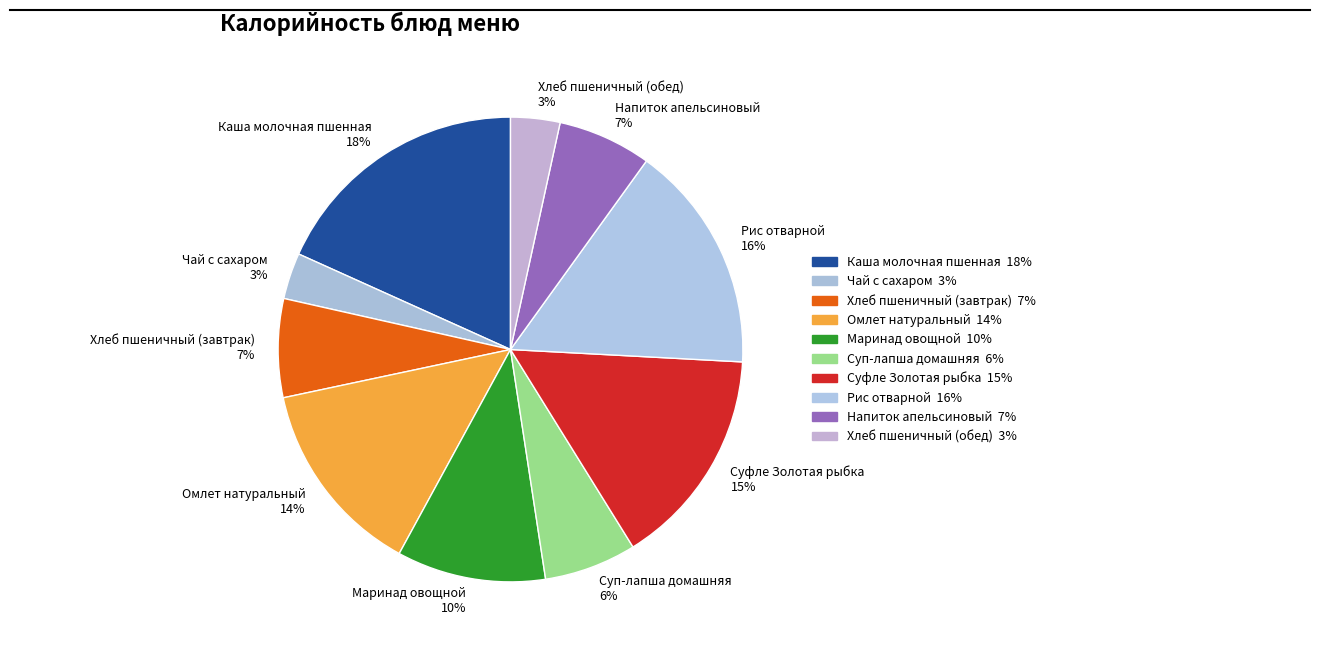

Combined, do Напиток апельсиновый 7% and Маринад овощной 10% account for over 50%?

No